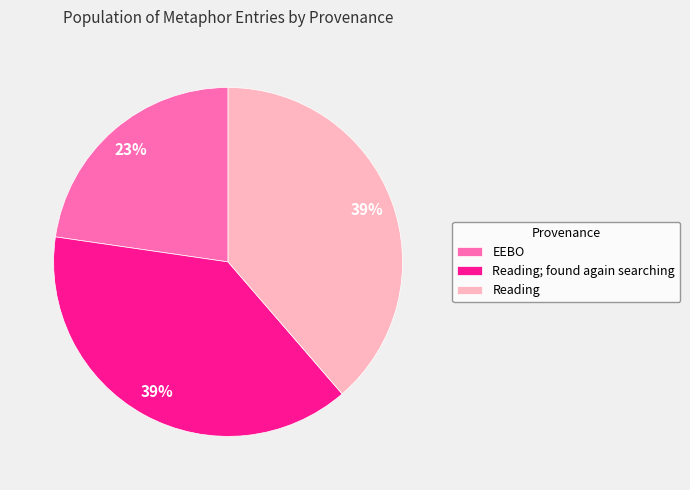

Which category has the smallest portion of the pie?

EEBO